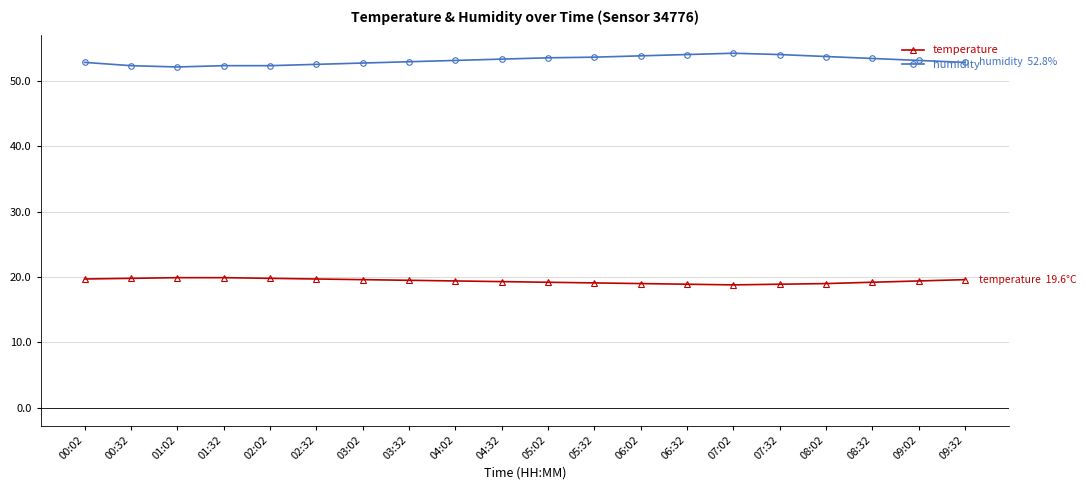

What is the difference between the humidity values at 07:32 and 03:02?

1.3